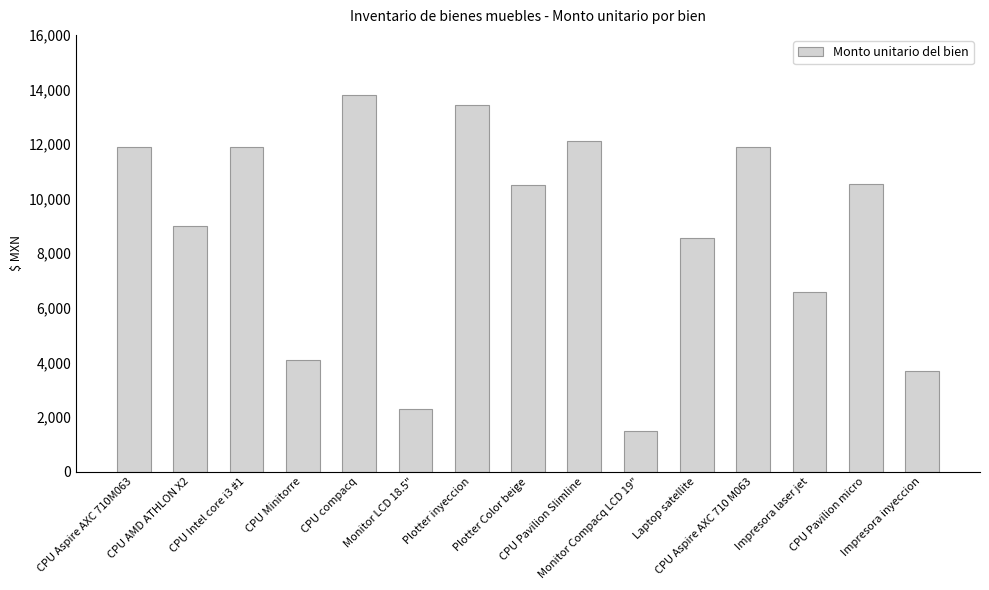

What is the greatest value displayed?

13800.0